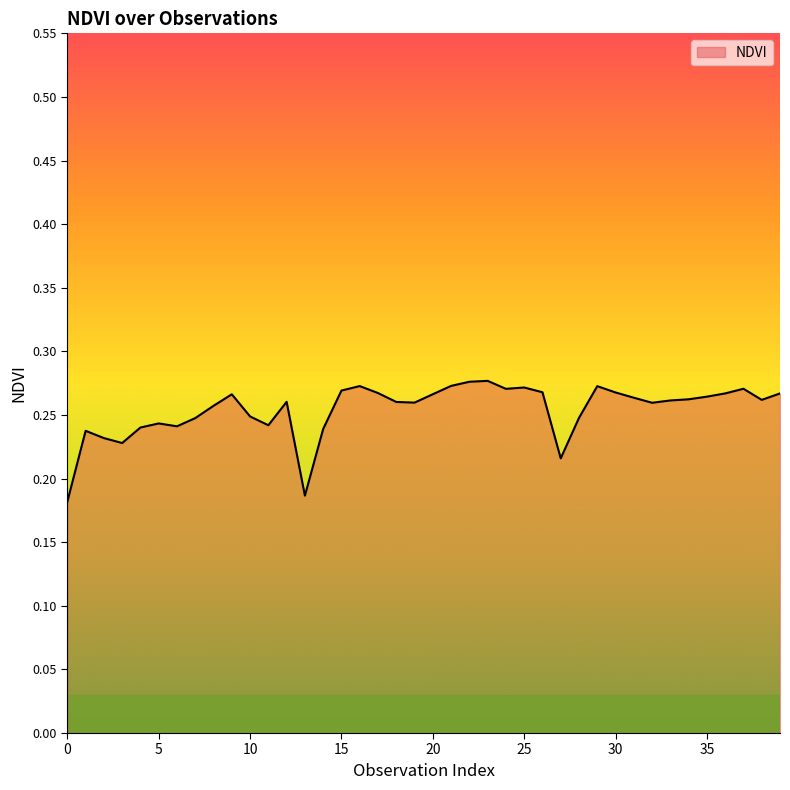

Count the values in the range 0 to 1.

40